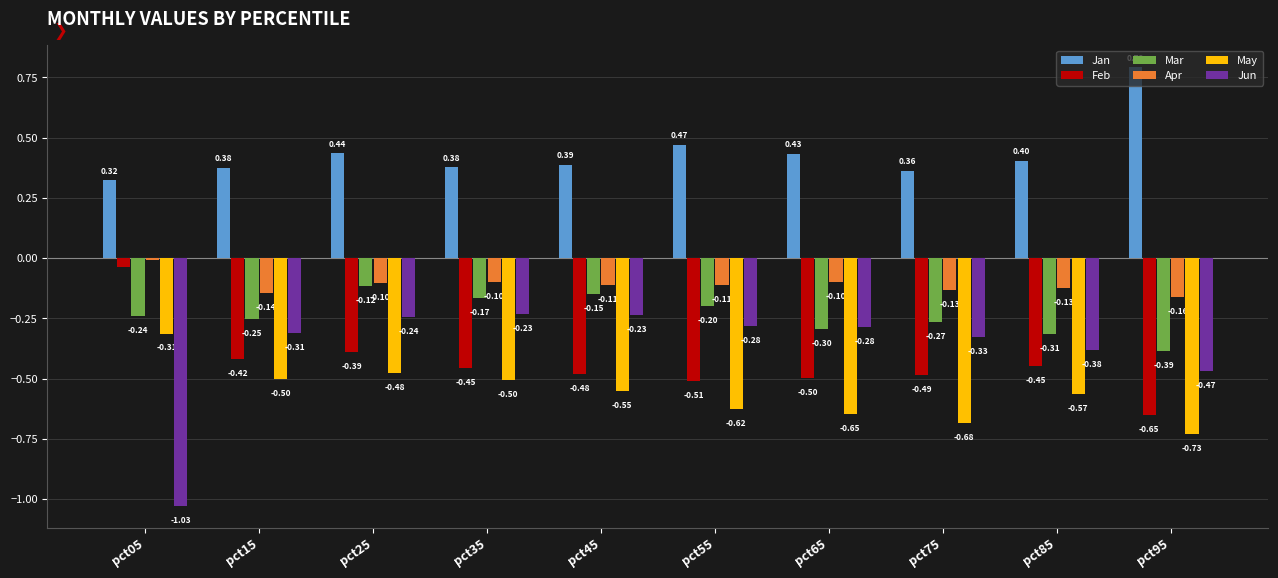

Rank the series by their maximum value, from lowest to highest.

May, Jun, Mar, Feb, Apr, Jan